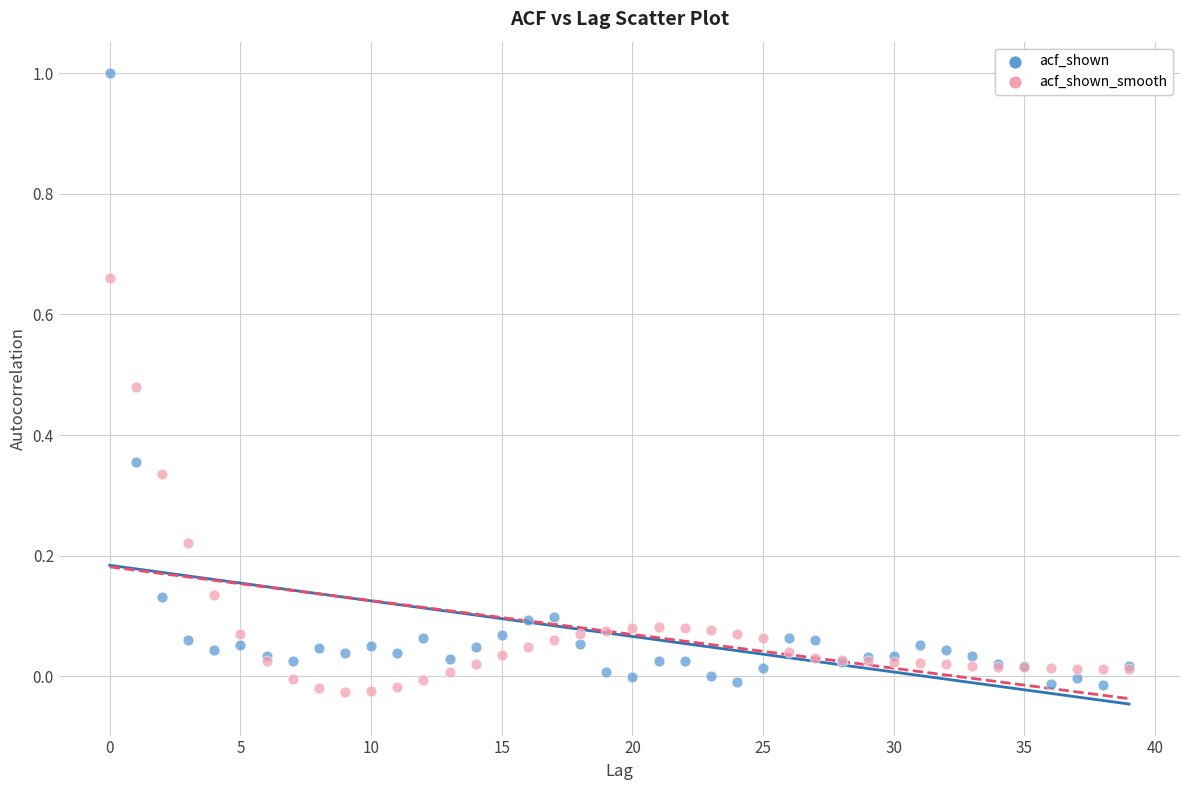

Which series reaches the maximum Y coordinate?

acf_shown